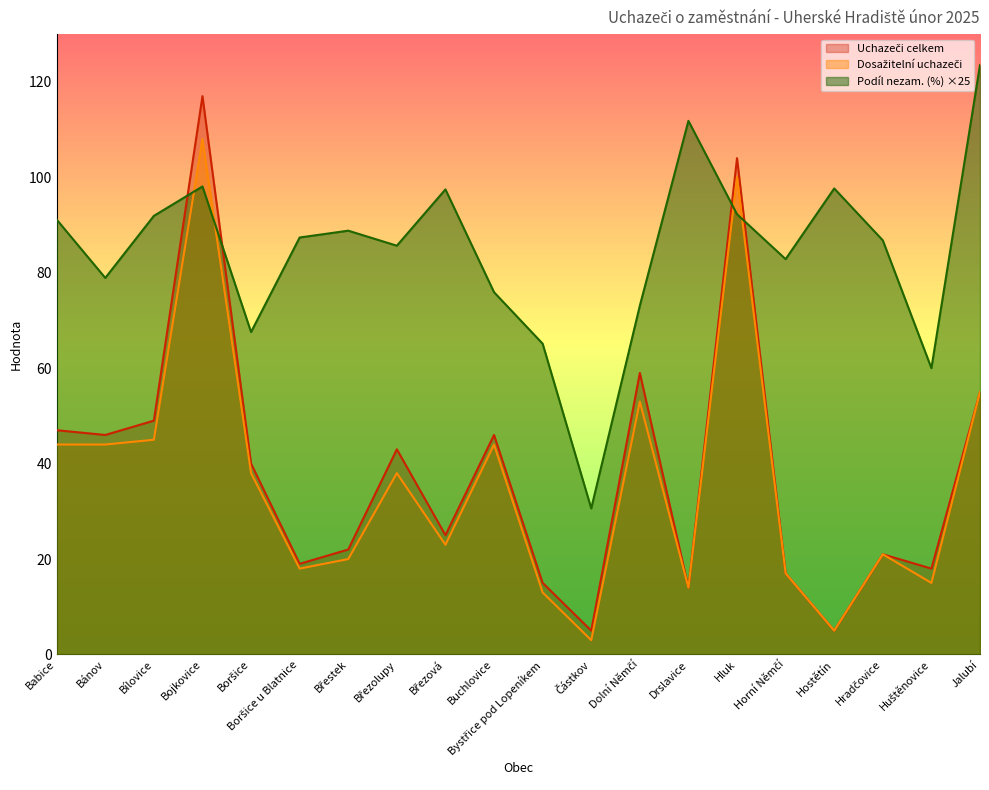

True or false: Dosažitelní uchazeči and Uchazeči celkem cross at least once.

False